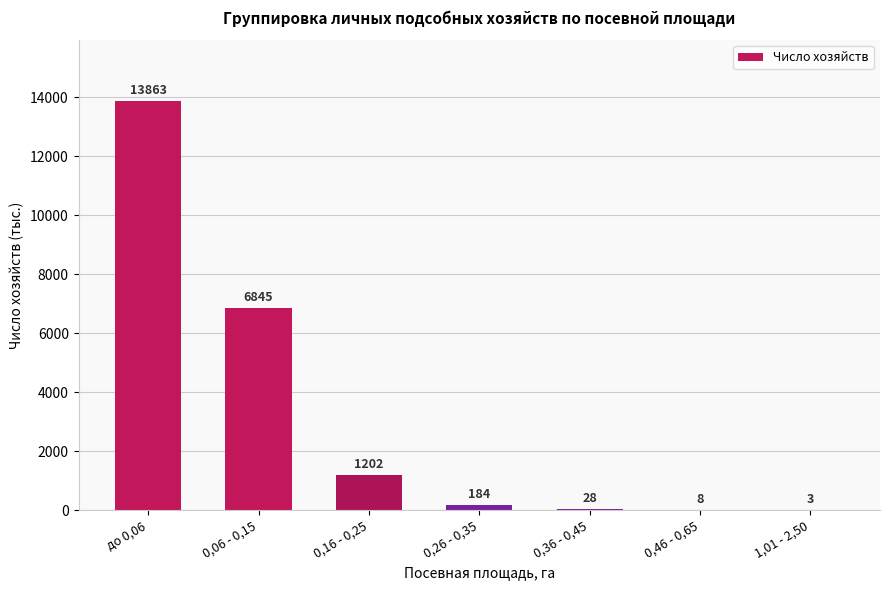

Reading right to left, list all the values displayed in this chart.

3	8	28	184	1202	6845	13863